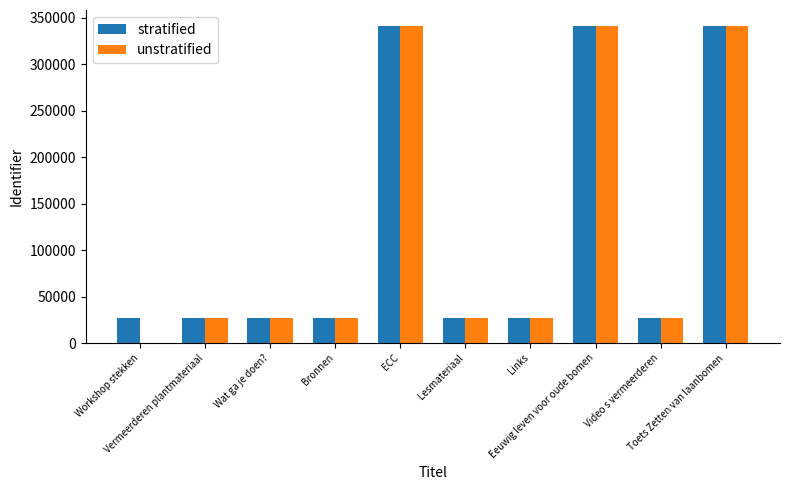

The value of unstratified at Eeuwig leven voor oude bomen is 341477. True or false?

True